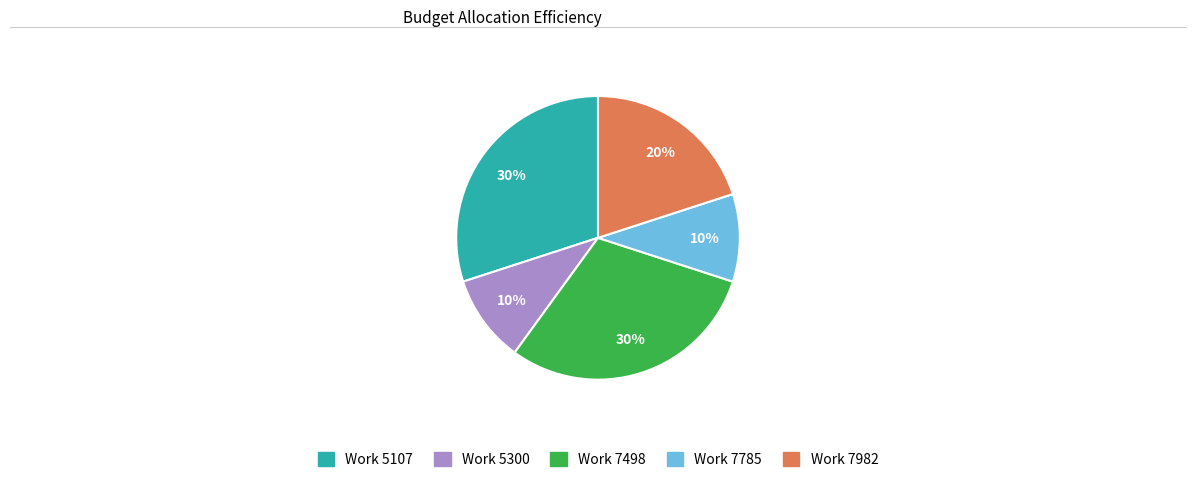

How many slices are in this pie chart?

5